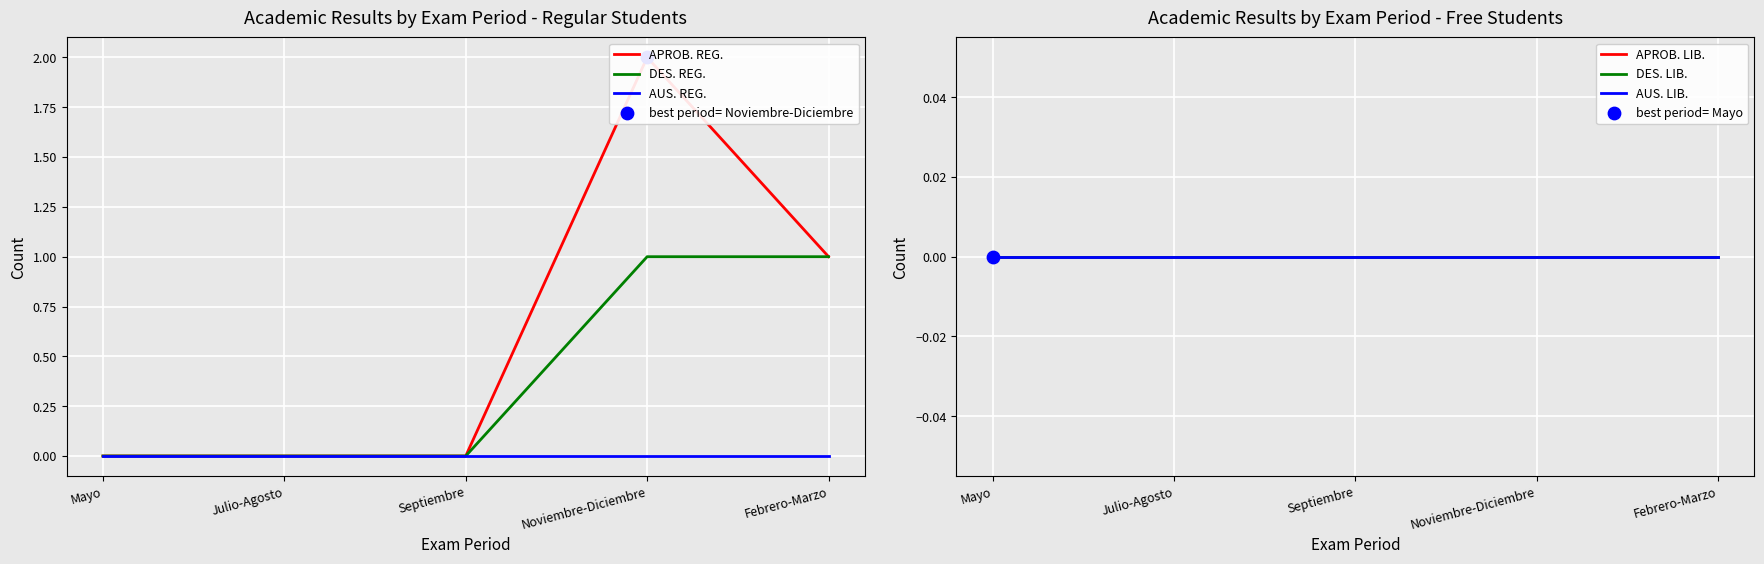

Which series contains the lowest Y value?

APROB. REG.